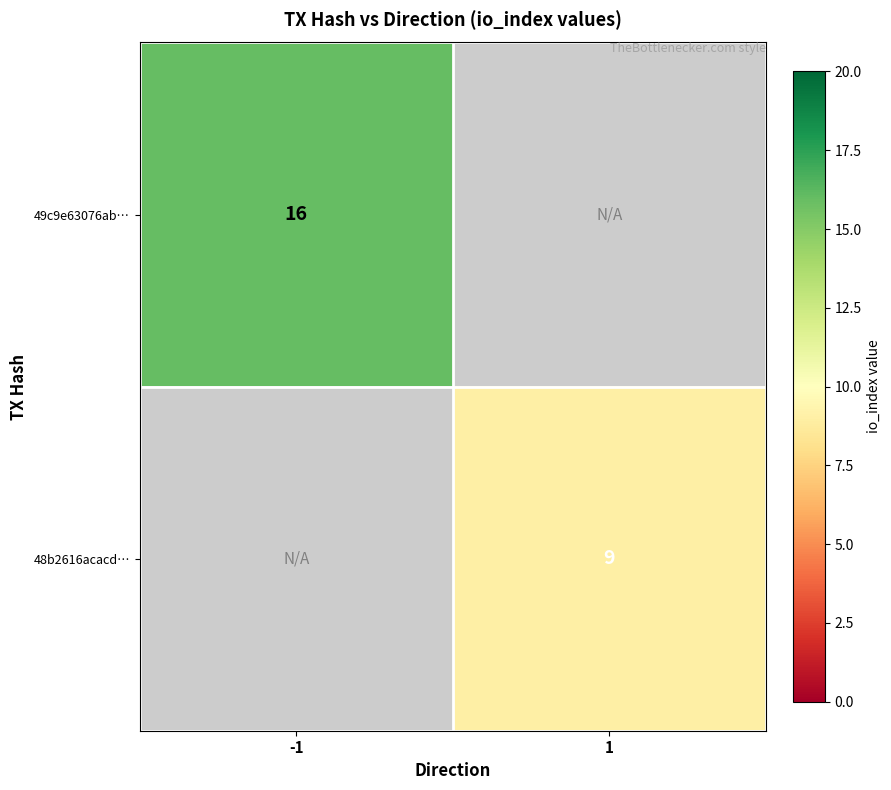

The 49c9e63076ab… series shows 21 at -1. True or false?

False